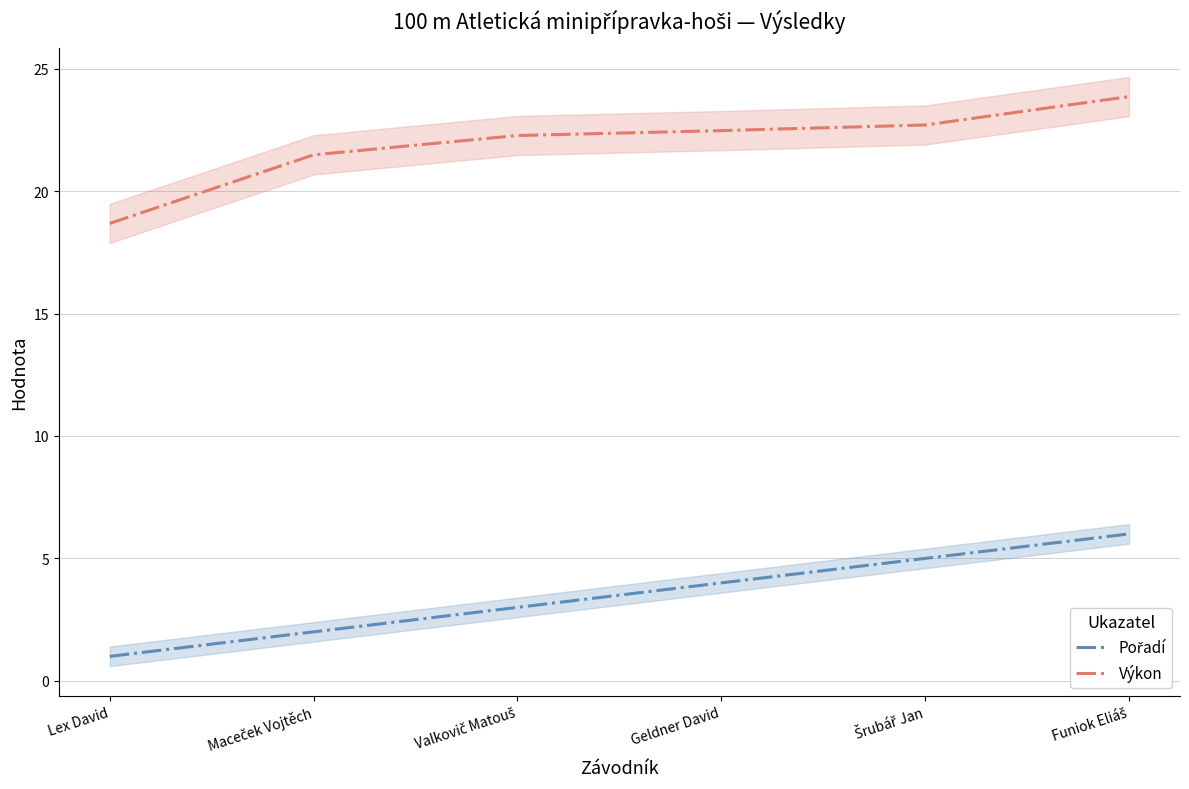

Where is Výkon nearest to the value 21?

Maceček Vojtěch